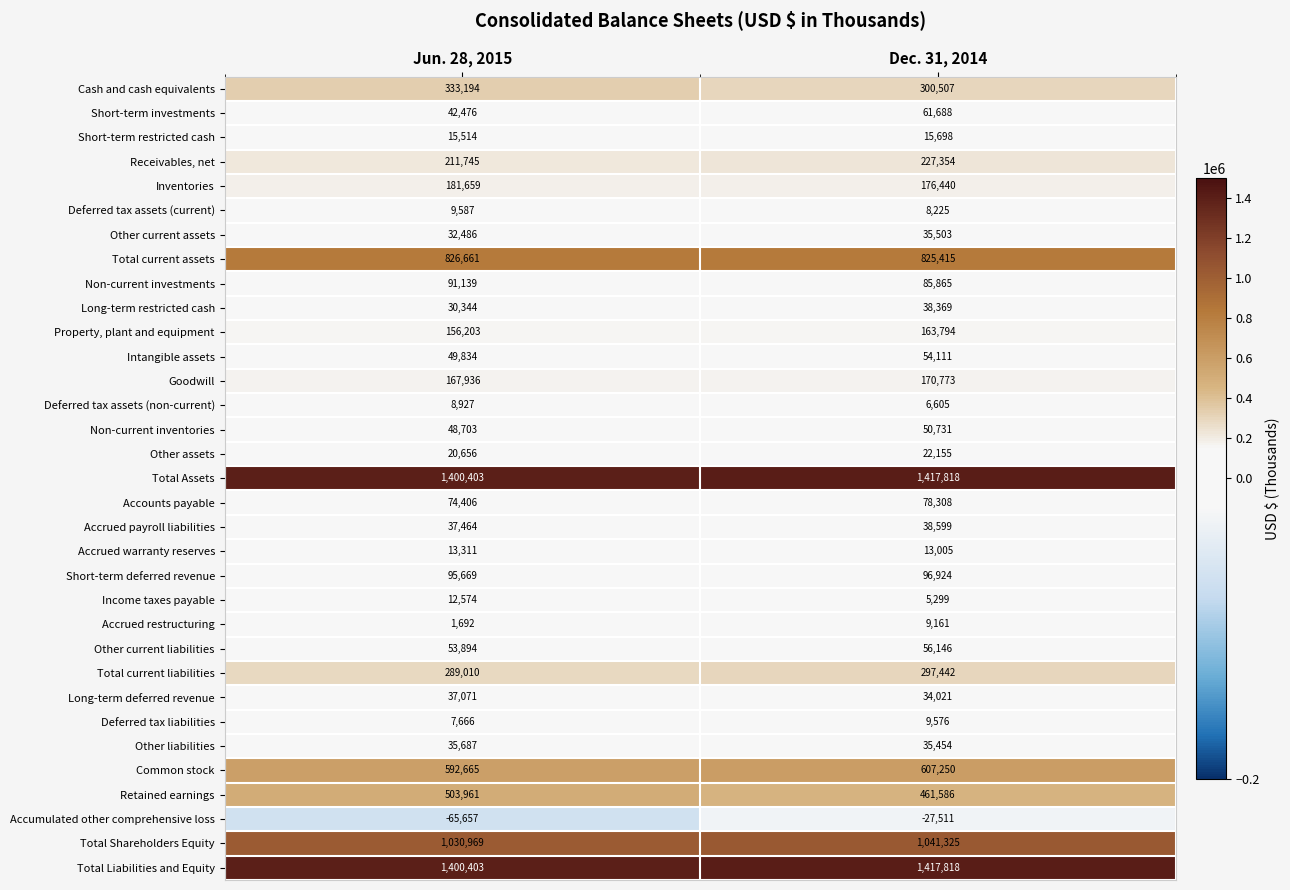

Which series has the largest range (max minus min)?

Retained earnings